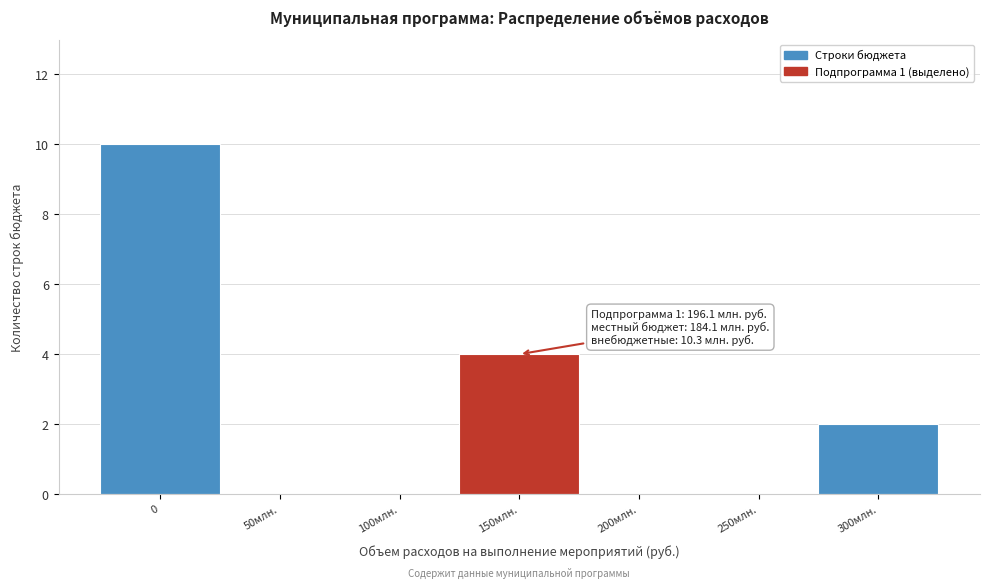

Reading right to left, extract all data points from this chart.

300млн.=2	250млн.=0	200млн.=0	150млн.=4	100млн.=0	50млн.=0	0=10